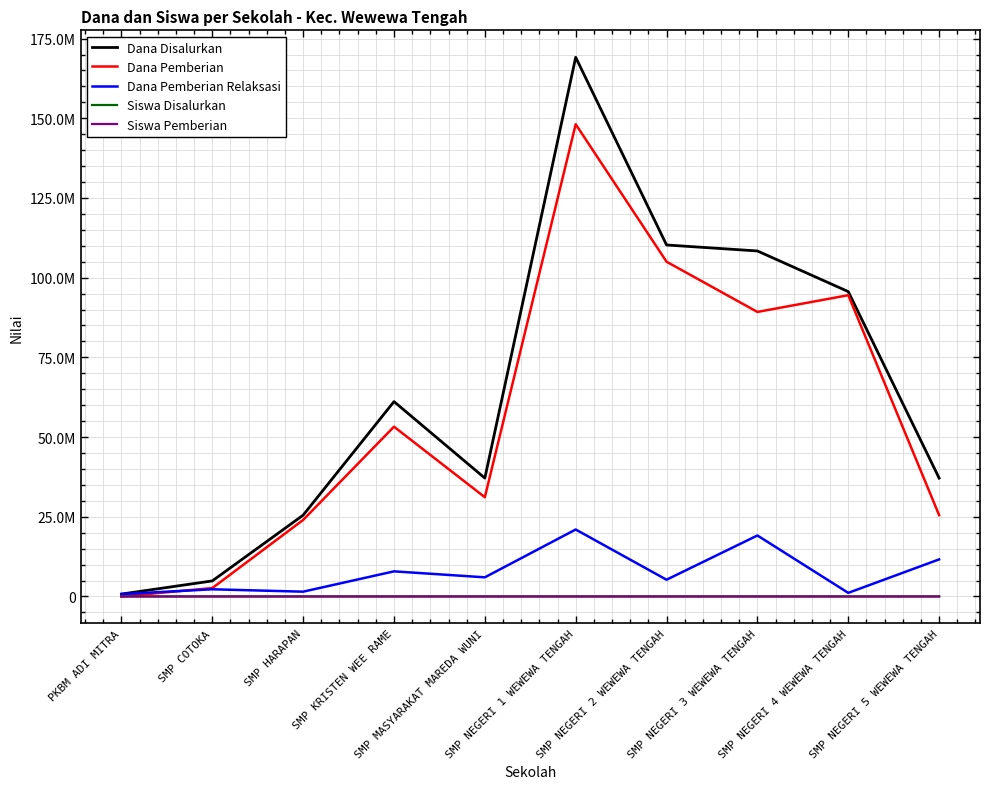

Reading left to right, what are all the values shown in this chart?

Dana Disalurkan: PKBM ADI MITRA=750000	SMP COTOKA=4875000	SMP HARAPAN=25500000	SMP KRISTEN WEE RAME=61125000	SMP MASYARAKAT MAREDA WUNI=37125000	SMP NEGERI 1 WEWEWA TENGAH=169125000	SMP NEGERI 2 WEWEWA TENGAH=110250000	SMP NEGERI 3 WEWEWA TENGAH=108375000	SMP NEGERI 4 WEWEWA TENGAH=95625000	SMP NEGERI 5 WEWEWA TENGAH=37125000
Dana Pemberian: PKBM ADI MITRA=0	SMP COTOKA=2625000	SMP HARAPAN=24000000	SMP KRISTEN WEE RAME=53250000	SMP MASYARAKAT MAREDA WUNI=31125000	SMP NEGERI 1 WEWEWA TENGAH=148125000	SMP NEGERI 2 WEWEWA TENGAH=105000000	SMP NEGERI 3 WEWEWA TENGAH=89250000	SMP NEGERI 4 WEWEWA TENGAH=94500000	SMP NEGERI 5 WEWEWA TENGAH=25500000
Dana Pemberian Relaksasi: PKBM ADI MITRA=750000	SMP COTOKA=2250000	SMP HARAPAN=1500000	SMP KRISTEN WEE RAME=7875000	SMP MASYARAKAT MAREDA WUNI=6000000	SMP NEGERI 1 WEWEWA TENGAH=21000000	SMP NEGERI 2 WEWEWA TENGAH=5250000	SMP NEGERI 3 WEWEWA TENGAH=19125000	SMP NEGERI 4 WEWEWA TENGAH=1125000	SMP NEGERI 5 WEWEWA TENGAH=11625000
Siswa Disalurkan: PKBM ADI MITRA=2	SMP COTOKA=7	SMP HARAPAN=37	SMP KRISTEN WEE RAME=105	SMP MASYARAKAT MAREDA WUNI=62	SMP NEGERI 1 WEWEWA TENGAH=263	SMP NEGERI 2 WEWEWA TENGAH=167	SMP NEGERI 3 WEWEWA TENGAH=184	SMP NEGERI 4 WEWEWA TENGAH=156	SMP NEGERI 5 WEWEWA TENGAH=57
Siswa Pemberian: PKBM ADI MITRA=0	SMP COTOKA=4	SMP HARAPAN=35	SMP KRISTEN WEE RAME=93	SMP MASYARAKAT MAREDA WUNI=54	SMP NEGERI 1 WEWEWA TENGAH=232	SMP NEGERI 2 WEWEWA TENGAH=159	SMP NEGERI 3 WEWEWA TENGAH=148	SMP NEGERI 4 WEWEWA TENGAH=154	SMP NEGERI 5 WEWEWA TENGAH=41